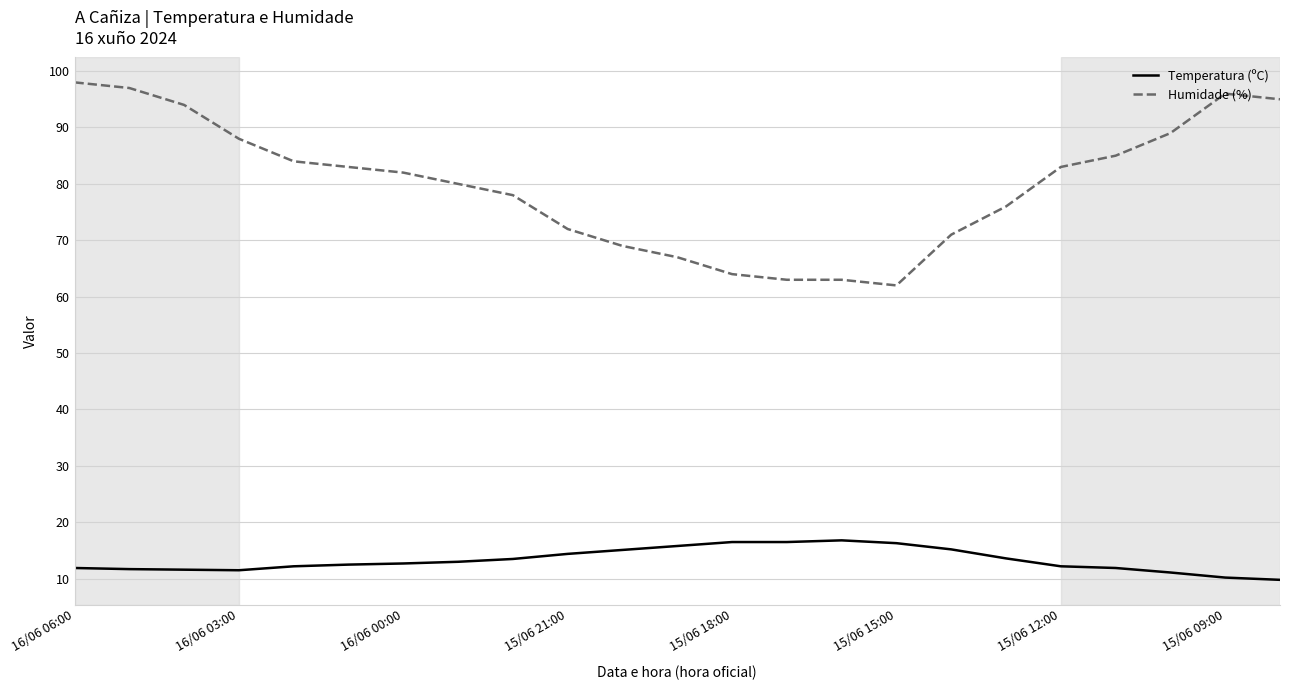

Which series has the largest total across all categories?

Humidade (%)